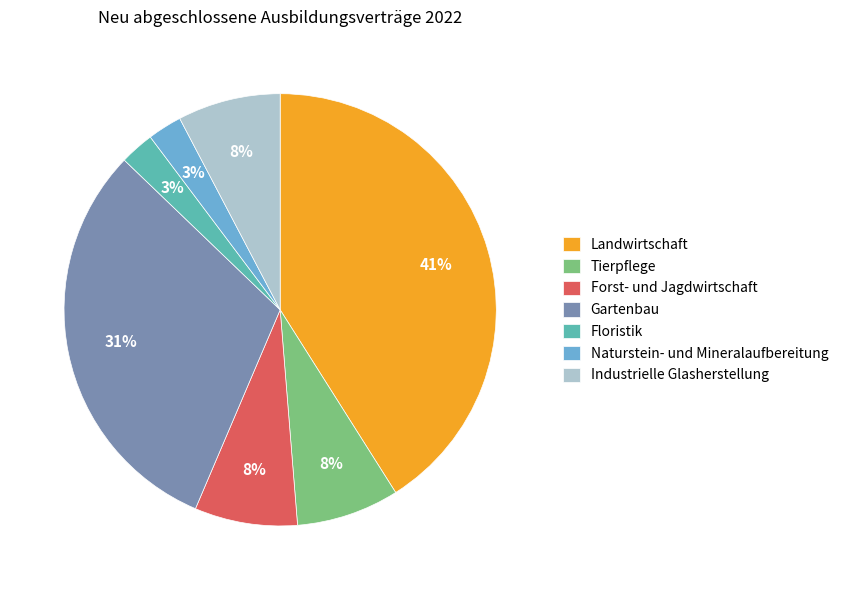

To the nearest percent, what is the average slice percentage?

14%